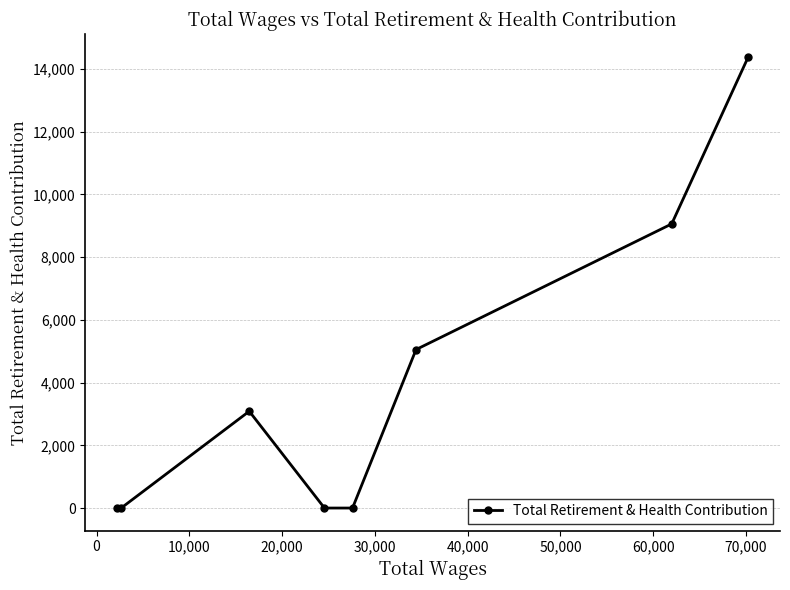

What is the greatest value displayed?

14396